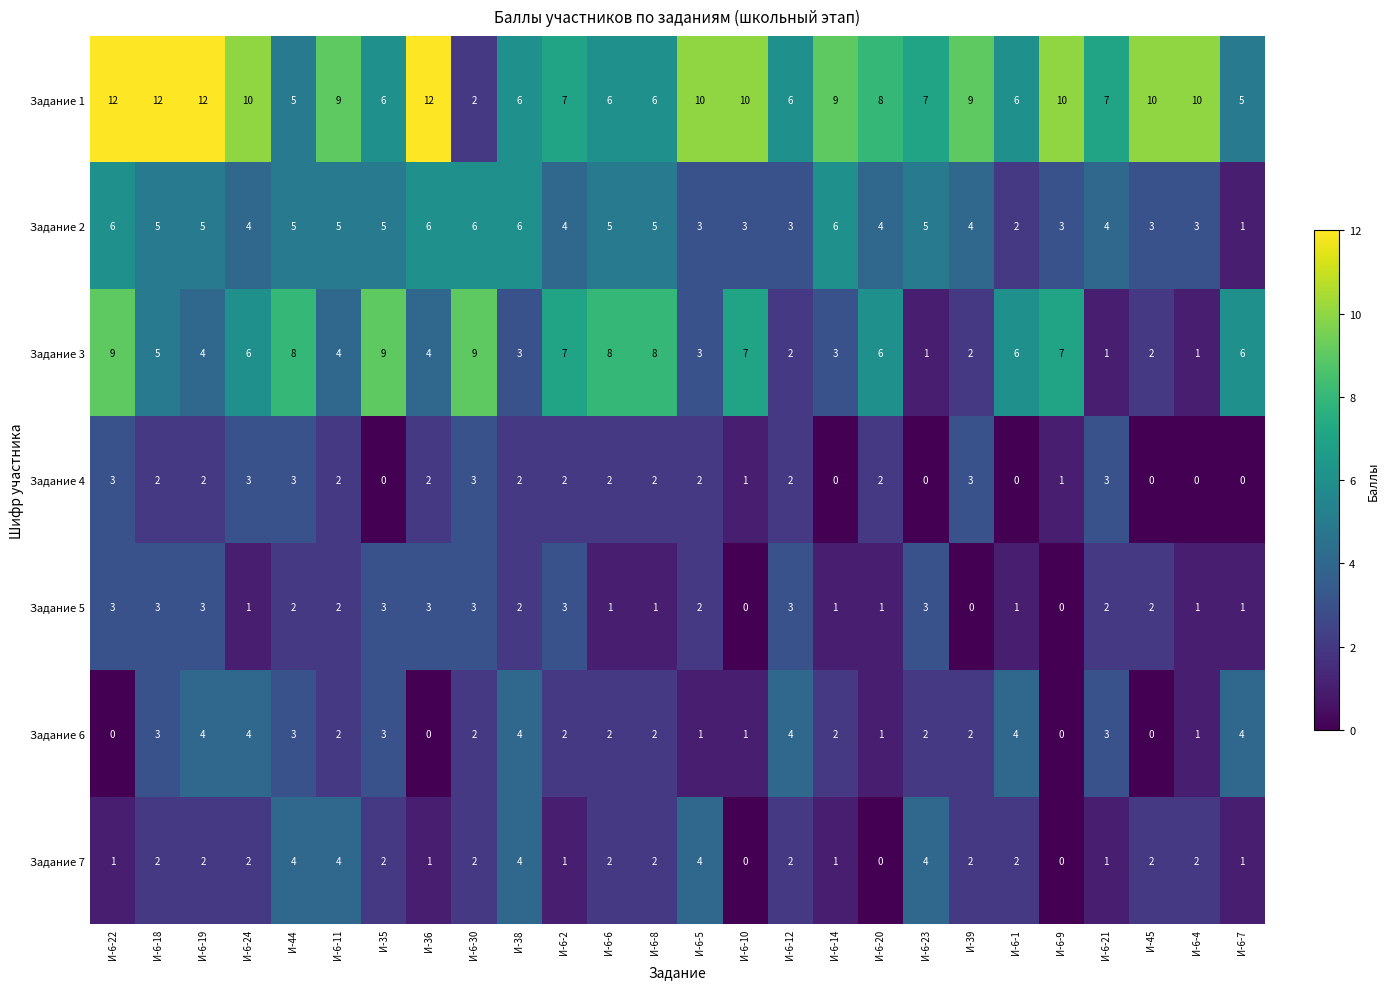

What is the difference between the maximum and minimum values in the Задание 2 series?

5